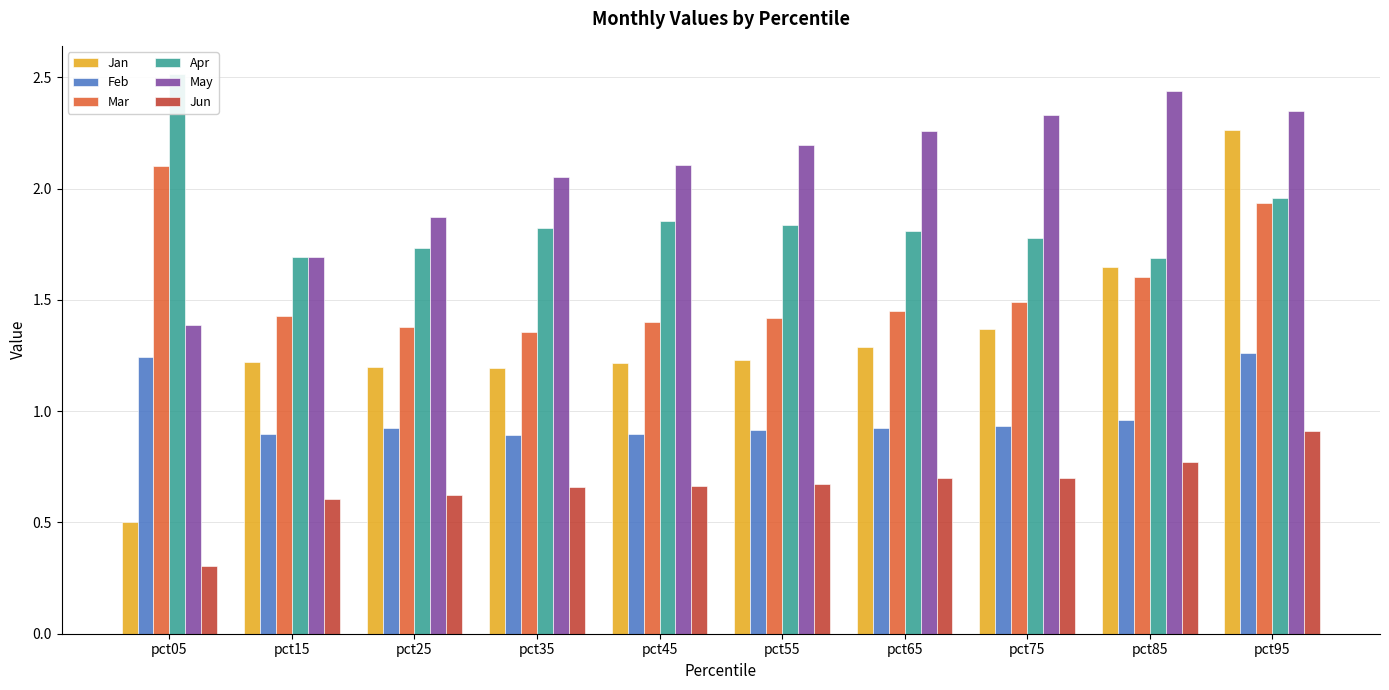

Read the Feb value at pct25.

0.9